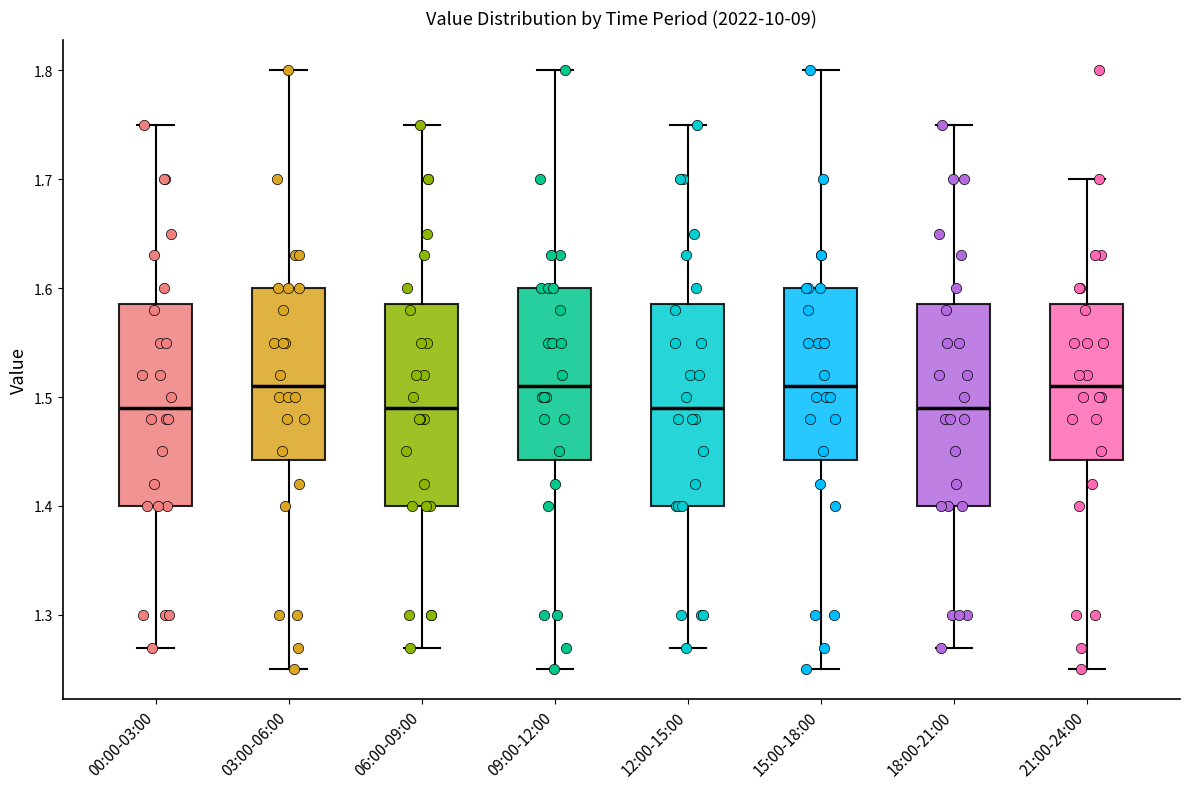

Reading left to right, transcribe this box plot: for each box, give where its median line is, the range the box spans, and where its two whiskers end, as read against the y-axis. The values are not printed on the chart, so give them approximately, as read against the axis.

00:00-03:00: median 1.49, box 1.40 to 1.59, whiskers 1.27 to 1.75
03:00-06:00: median 1.51, box 1.44 to 1.60, whiskers 1.25 to 1.80
06:00-09:00: median 1.49, box 1.40 to 1.59, whiskers 1.27 to 1.75
09:00-12:00: median 1.51, box 1.44 to 1.60, whiskers 1.25 to 1.80
12:00-15:00: median 1.49, box 1.40 to 1.59, whiskers 1.27 to 1.75
15:00-18:00: median 1.51, box 1.44 to 1.60, whiskers 1.25 to 1.80
18:00-21:00: median 1.49, box 1.40 to 1.59, whiskers 1.27 to 1.75
21:00-24:00: median 1.51, box 1.44 to 1.59, whiskers 1.25 to 1.70